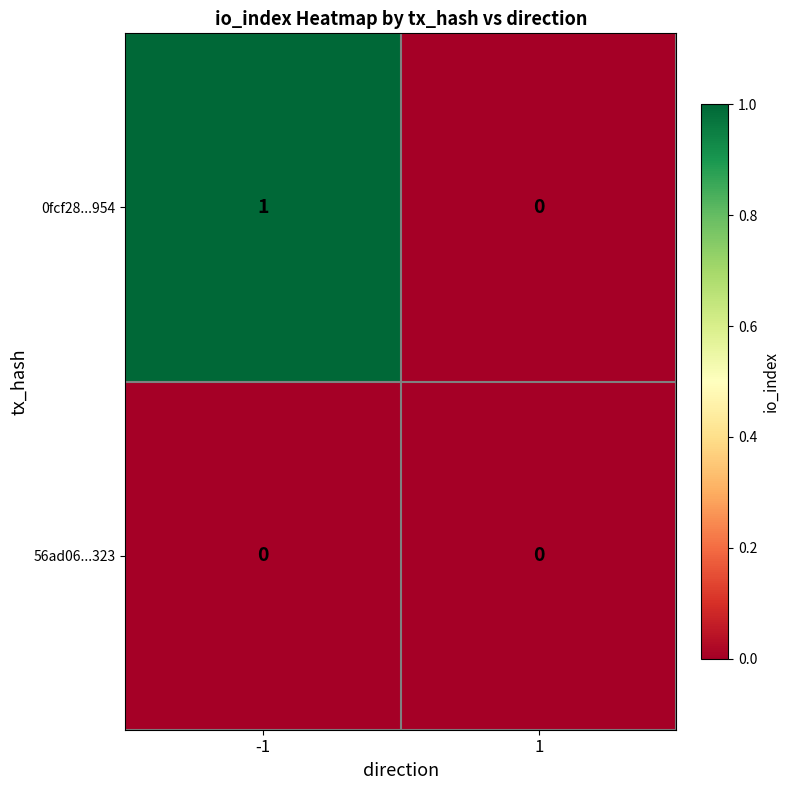

Which series has the largest total across all categories?

0fcf28...954